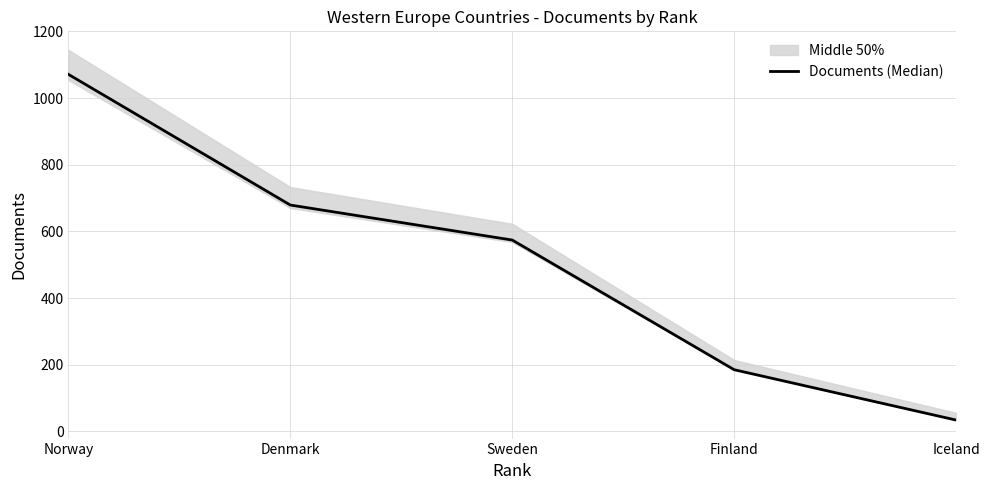

Which has a higher value, Sweden or Iceland?

Sweden